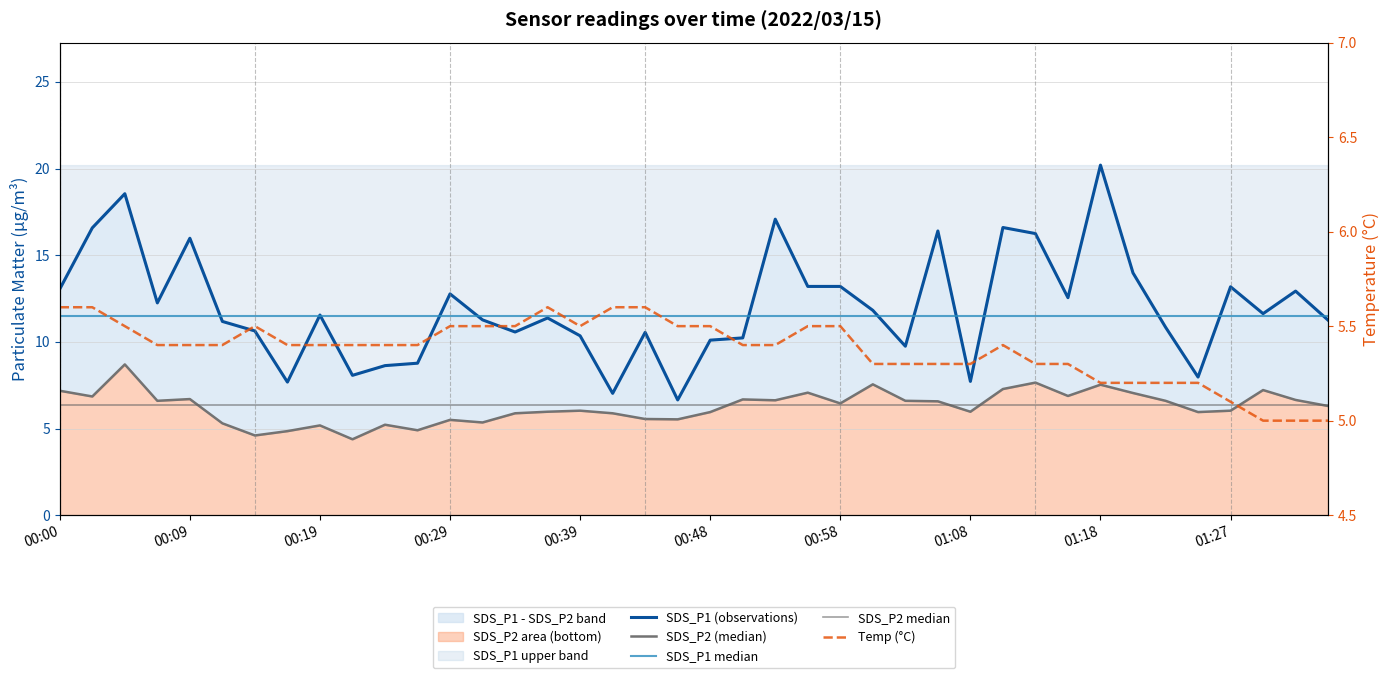

What is the spread (max minus min) of values at 00:51?

4.8